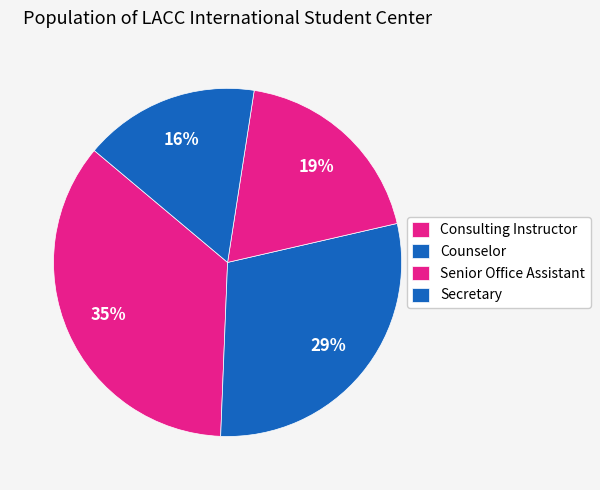

What percentage is the Senior Office Assistant slice, to the nearest percent?

19%